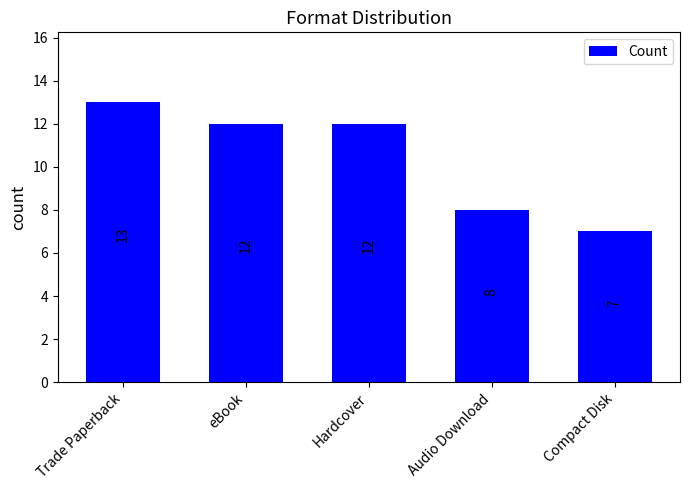

What is the sum of all values?

52